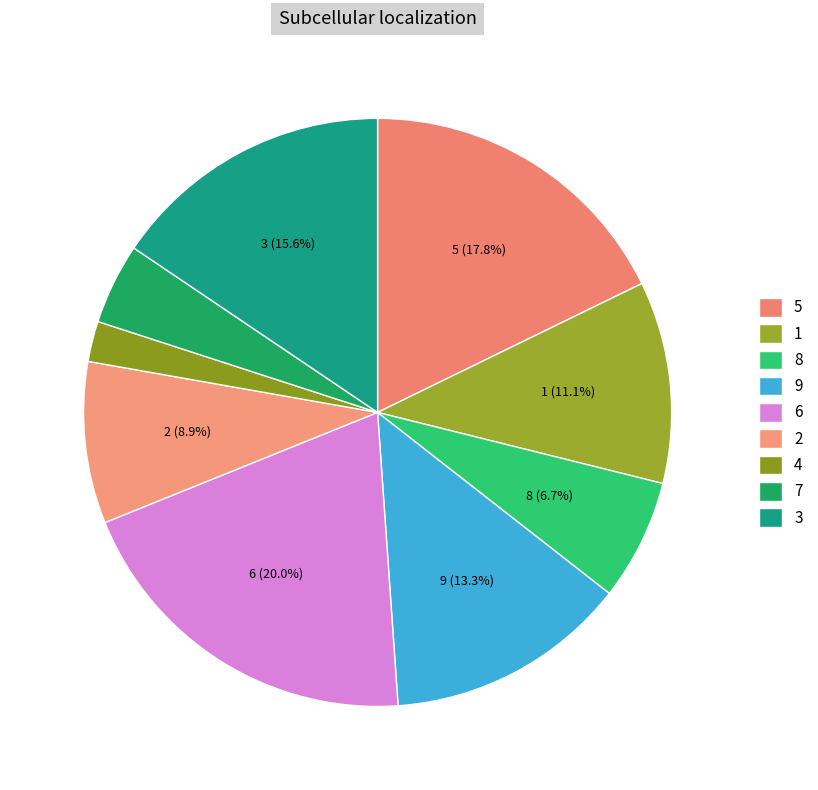

Combined, do 1 and 2 account for over 50%?

No